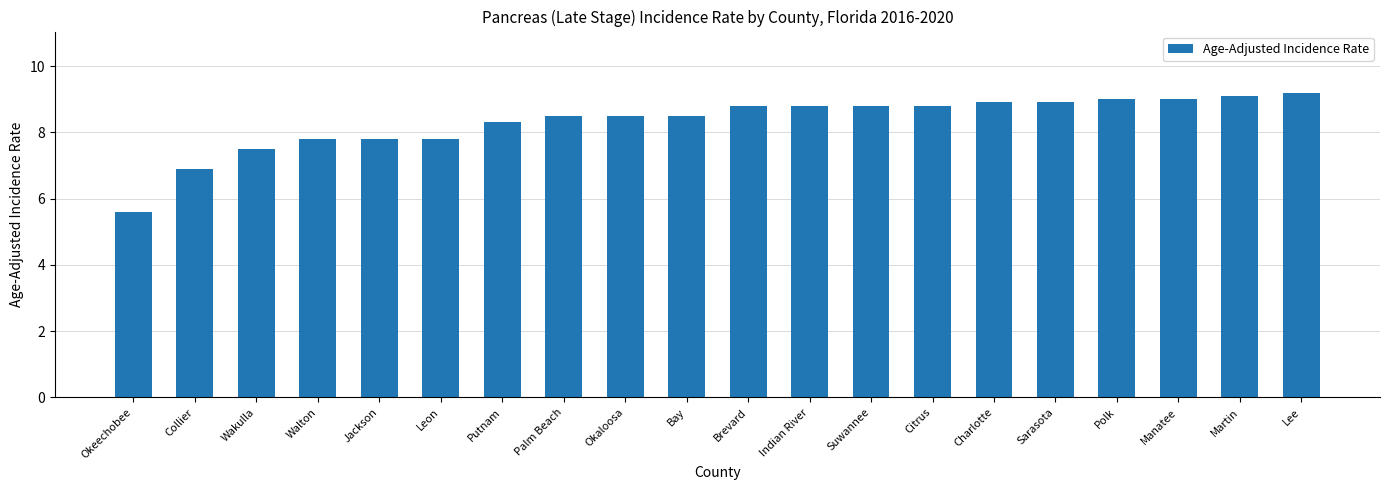

What is the ratio of the value at Brevard to the value at Suwannee?

1.0